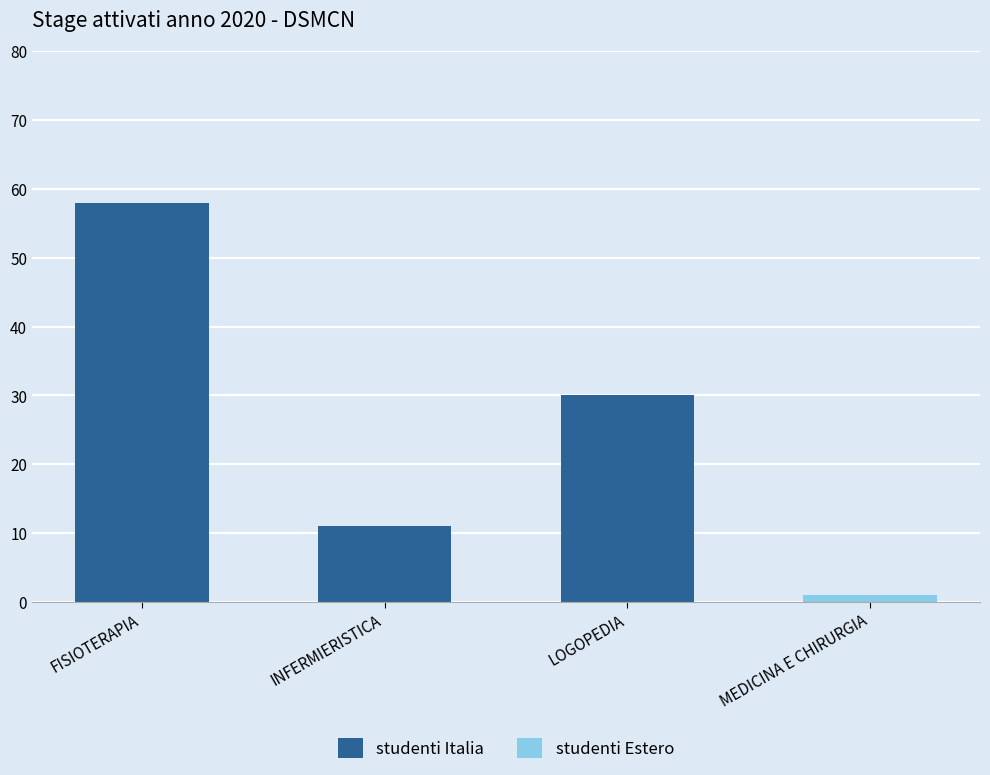

Which category has the highest value in the studenti Italia series?

FISIOTERAPIA